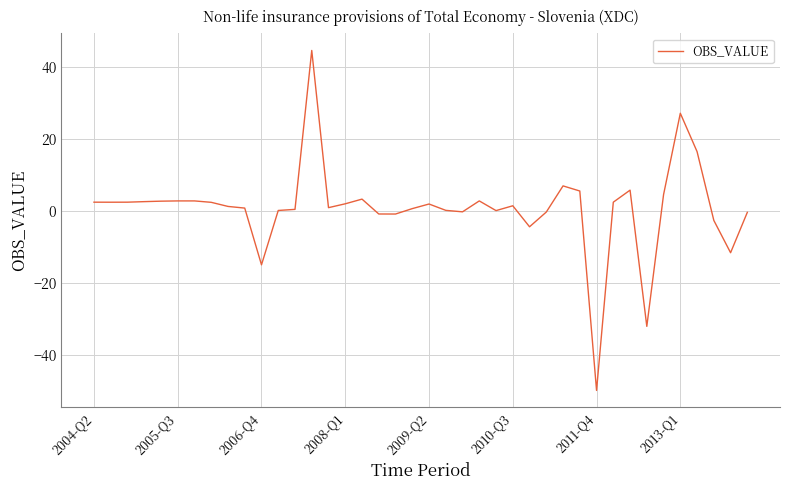

What is the maximum value shown in the chart?

44.7